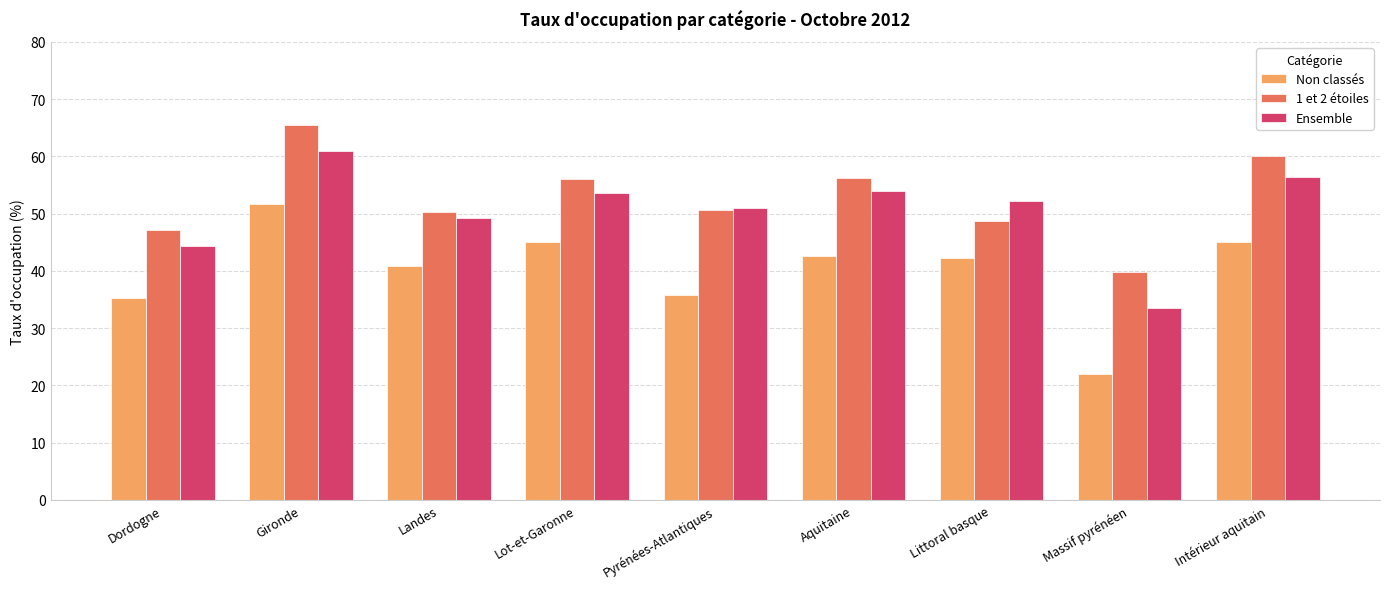

Which series has the largest range (max minus min)?

Non classés